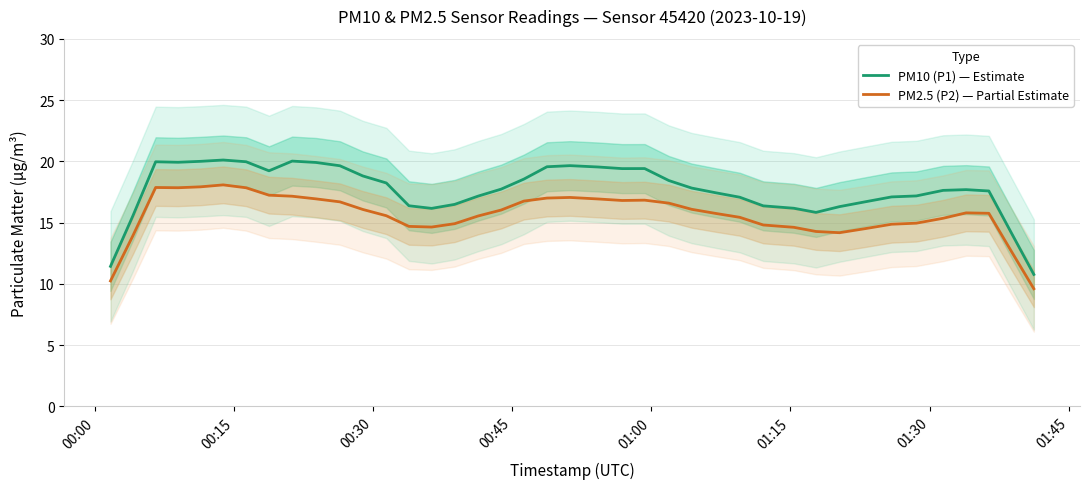

How many lines are shown in the chart?

2